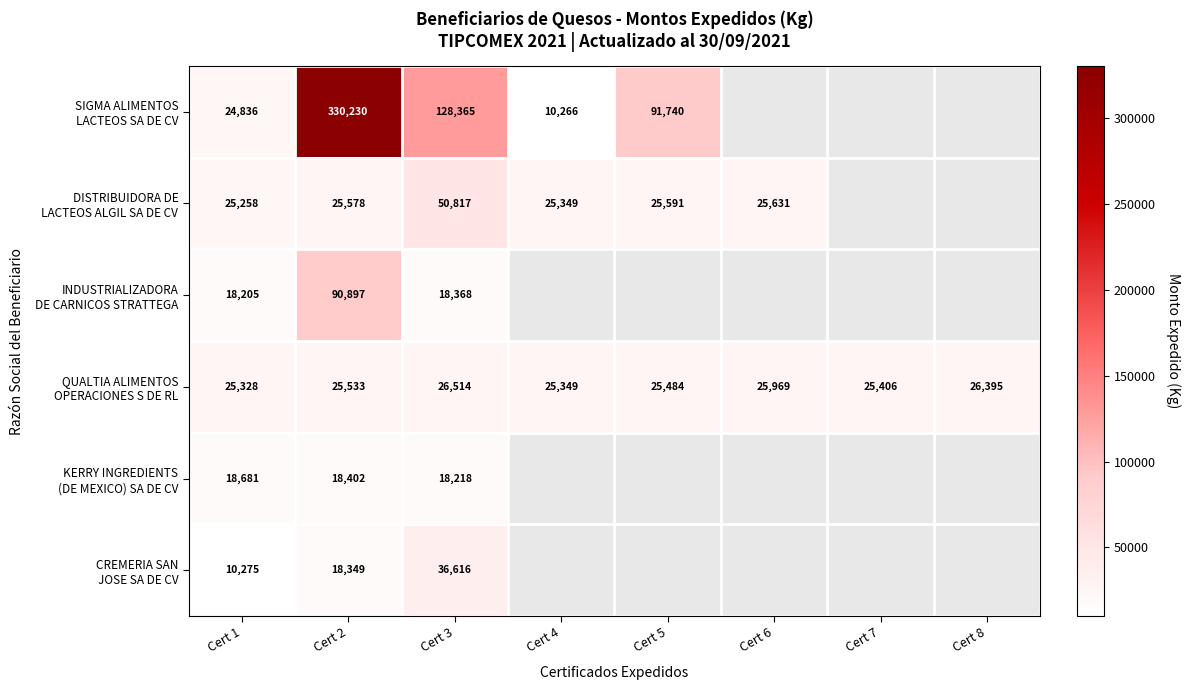

What is the spread (max minus min) of values at Cert 2?

311881